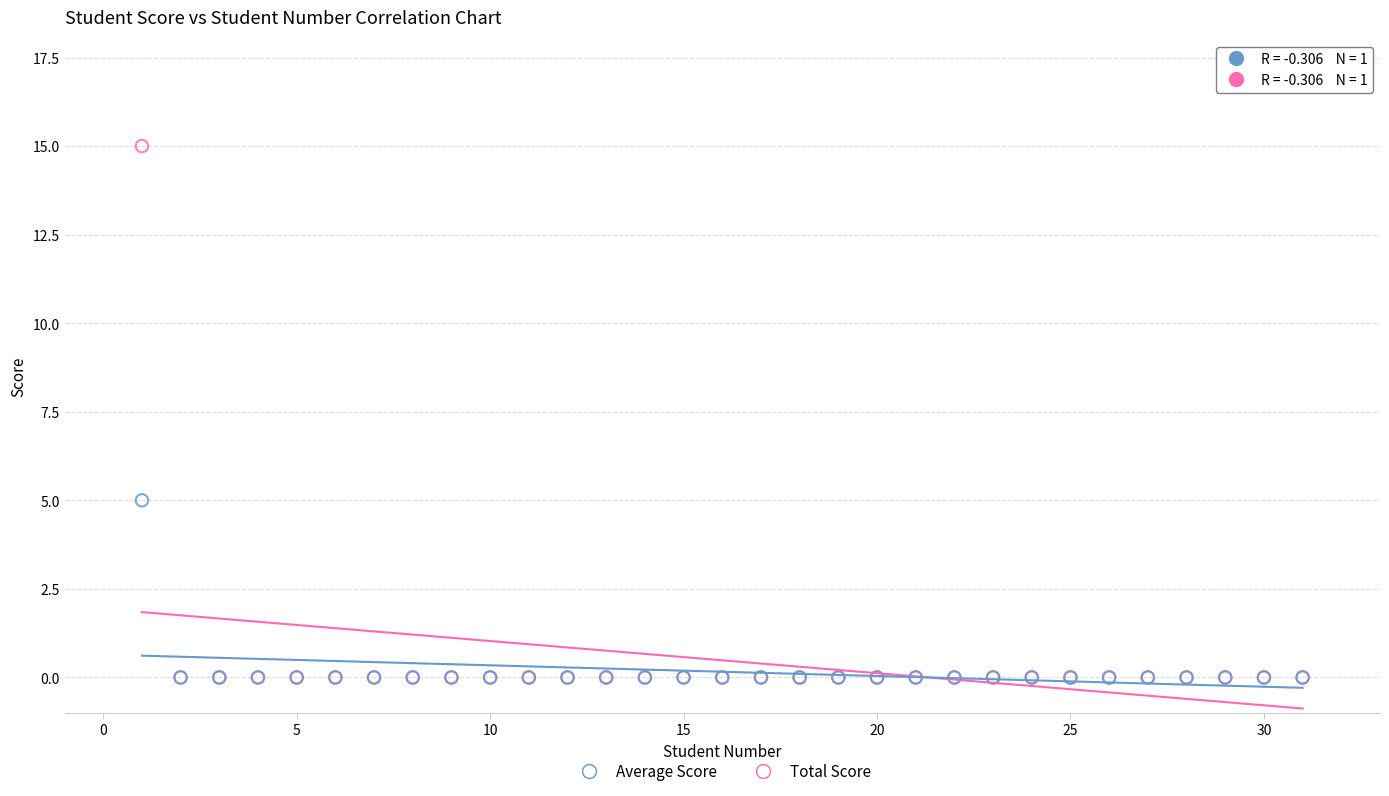

Across all series, what Y value is closest to 7?

5